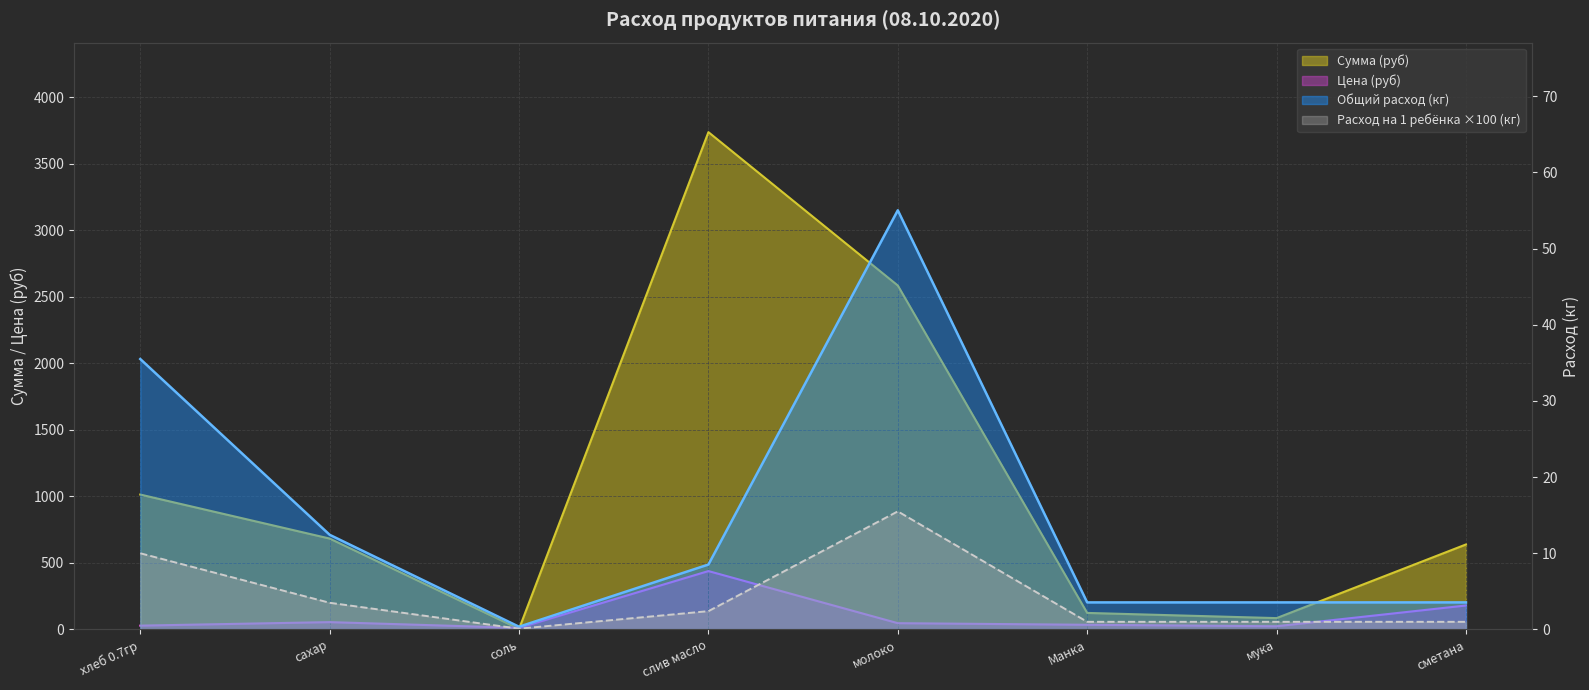

True or false: Расход на 1 ребёнка (кг) has more than 1 interior local peaks.

False